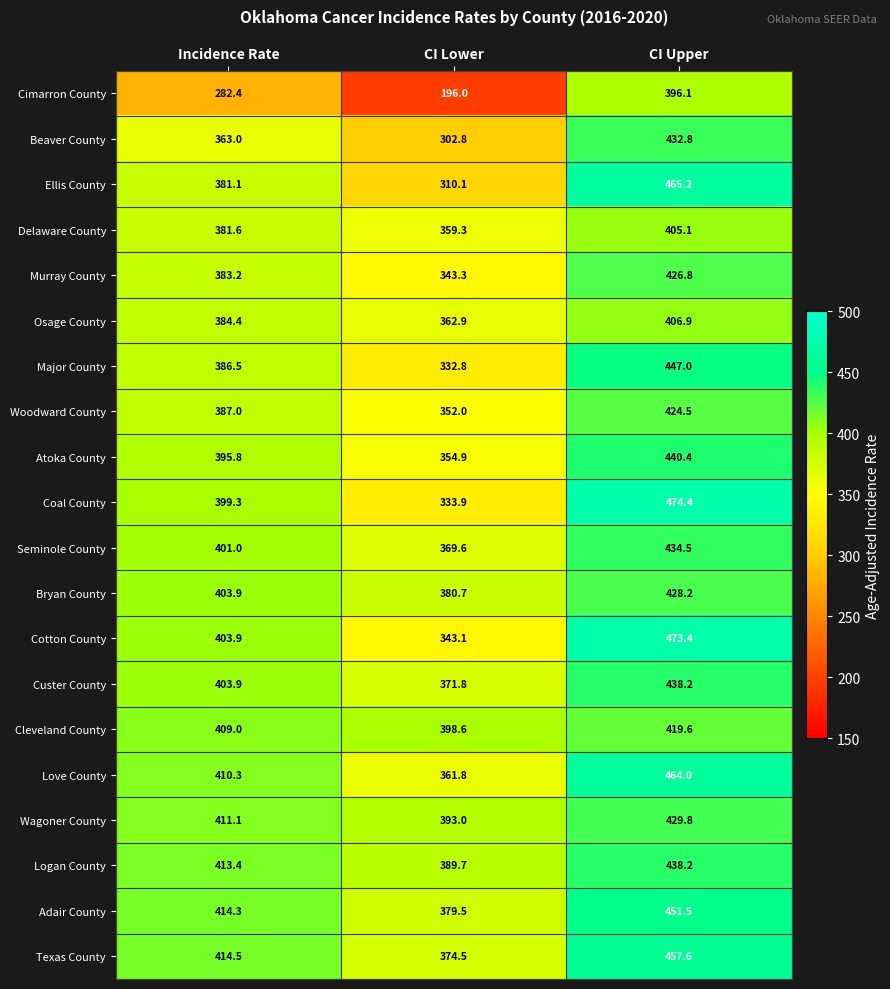

How many data points in Cotton County are less than 403?

1